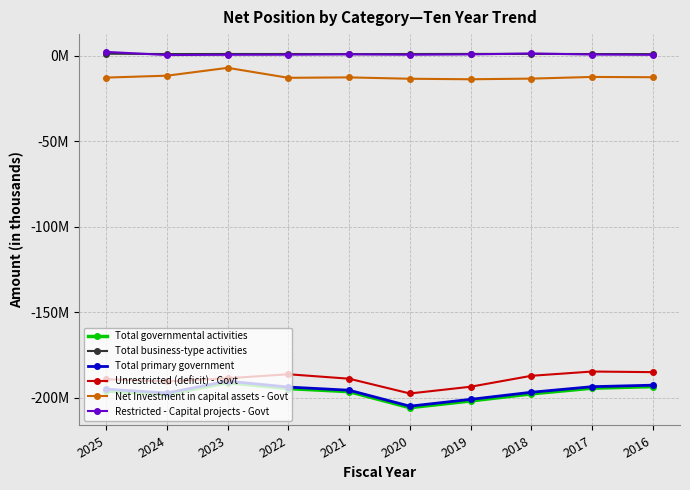

What are all the series names shown in the legend?

Total governmental activities, Total business-type activities, Total primary government, Unrestricted (deficit) - Govt, Net Investment in capital assets - Govt, Restricted - Capital projects - Govt